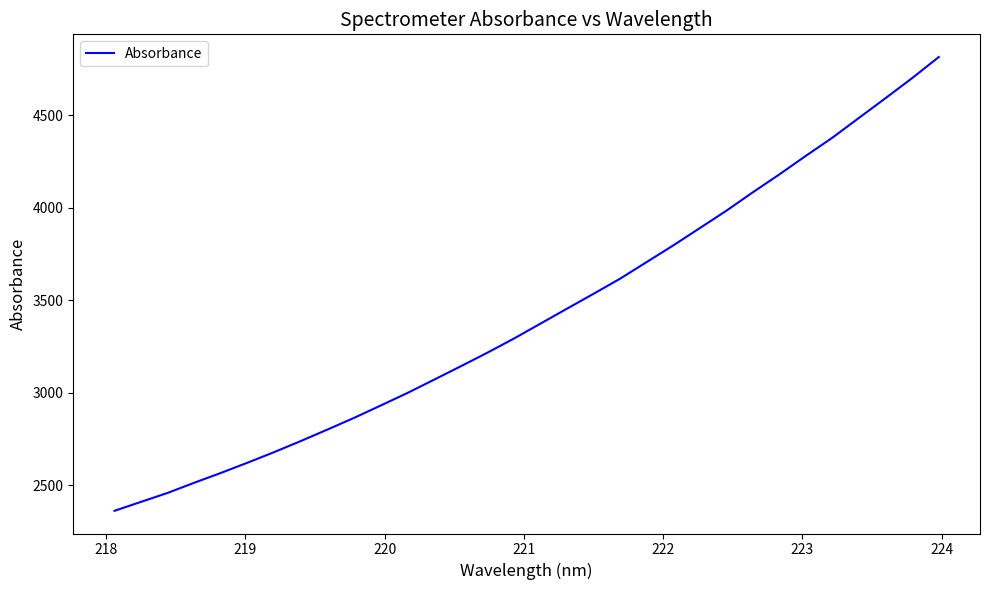

What is the maximum value shown in the chart?

4816.1